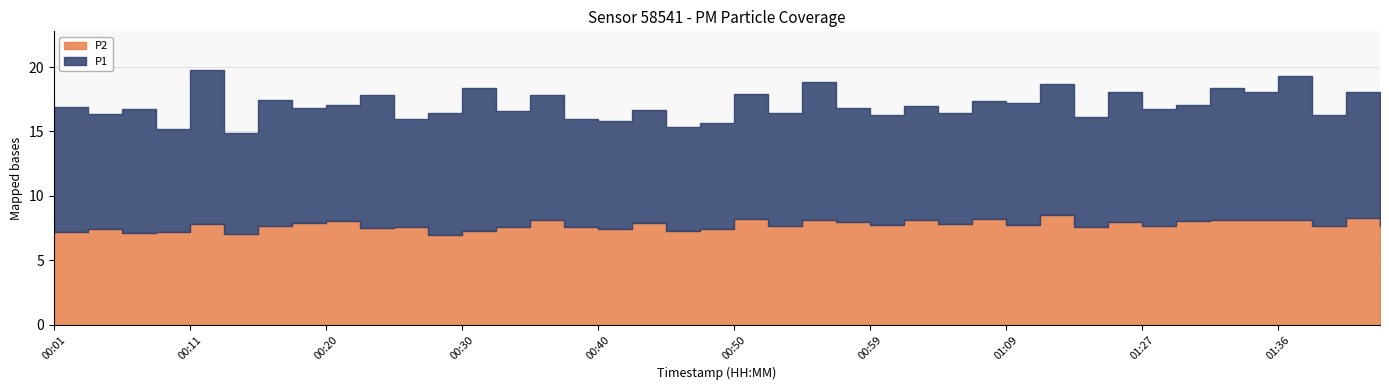

What is the difference between the P1 values at 00:08 and 00:33?

1.1